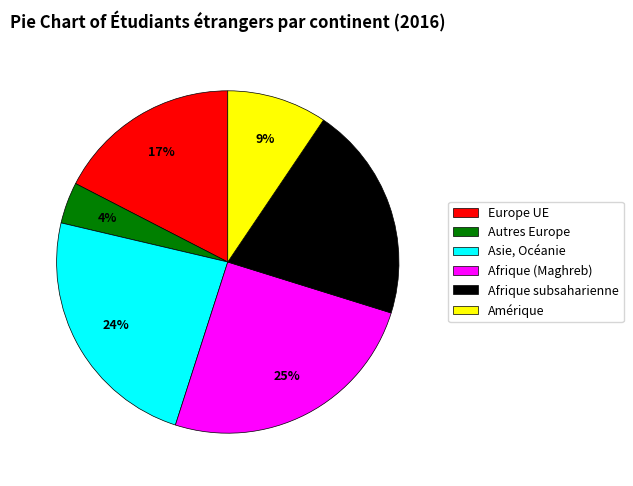

Combined, do Amérique and Afrique (Maghreb) account for over 50%?

No